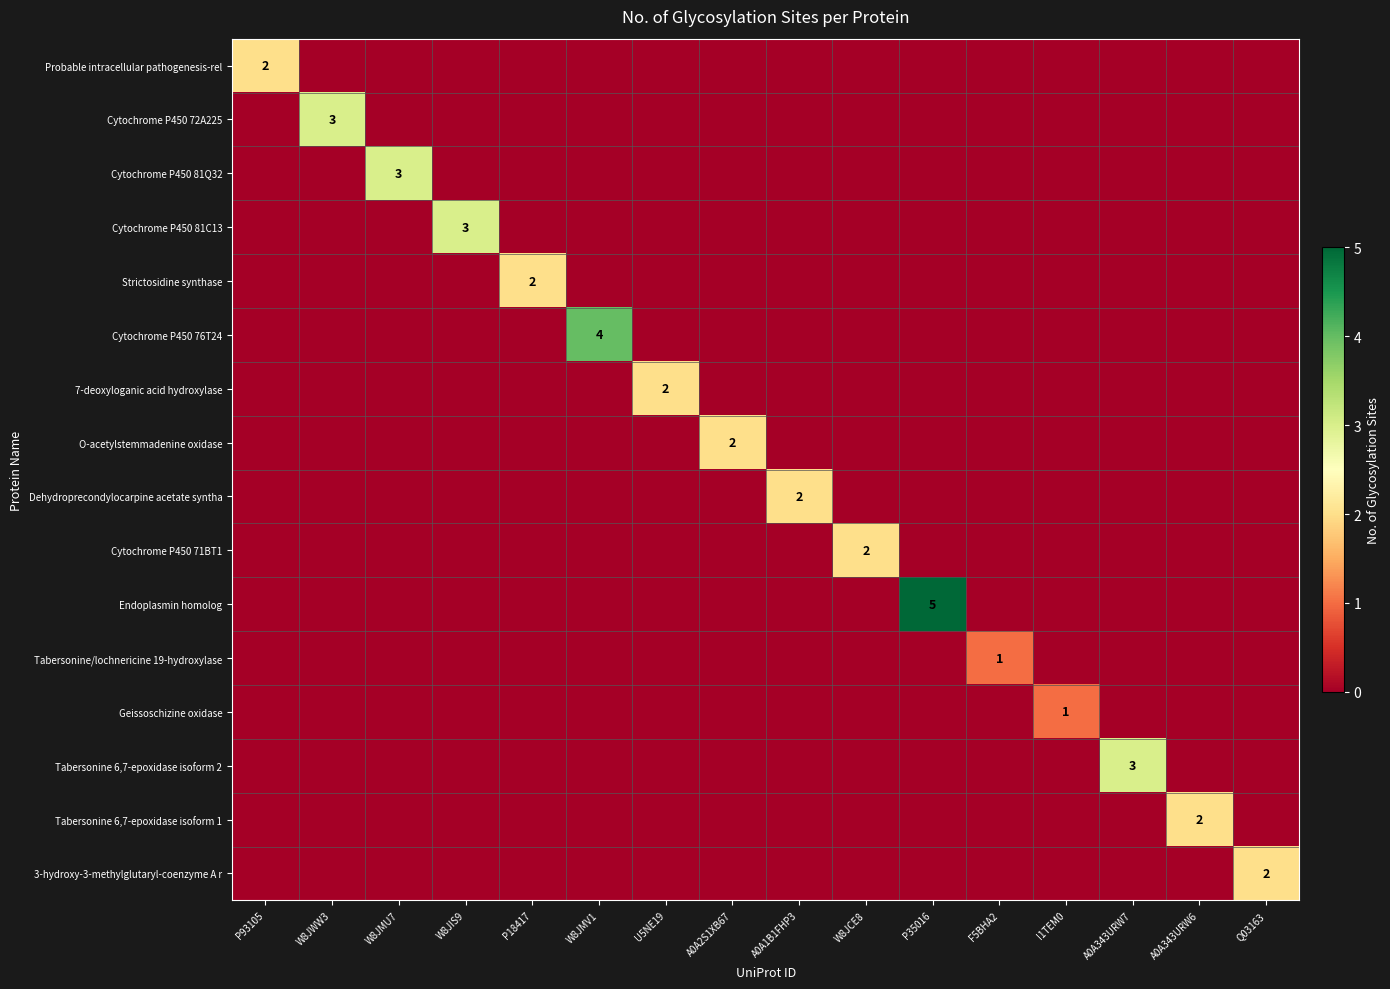

Is it true that Cytochrome P450 81Q32 equals 3 at W8JMU7?

True